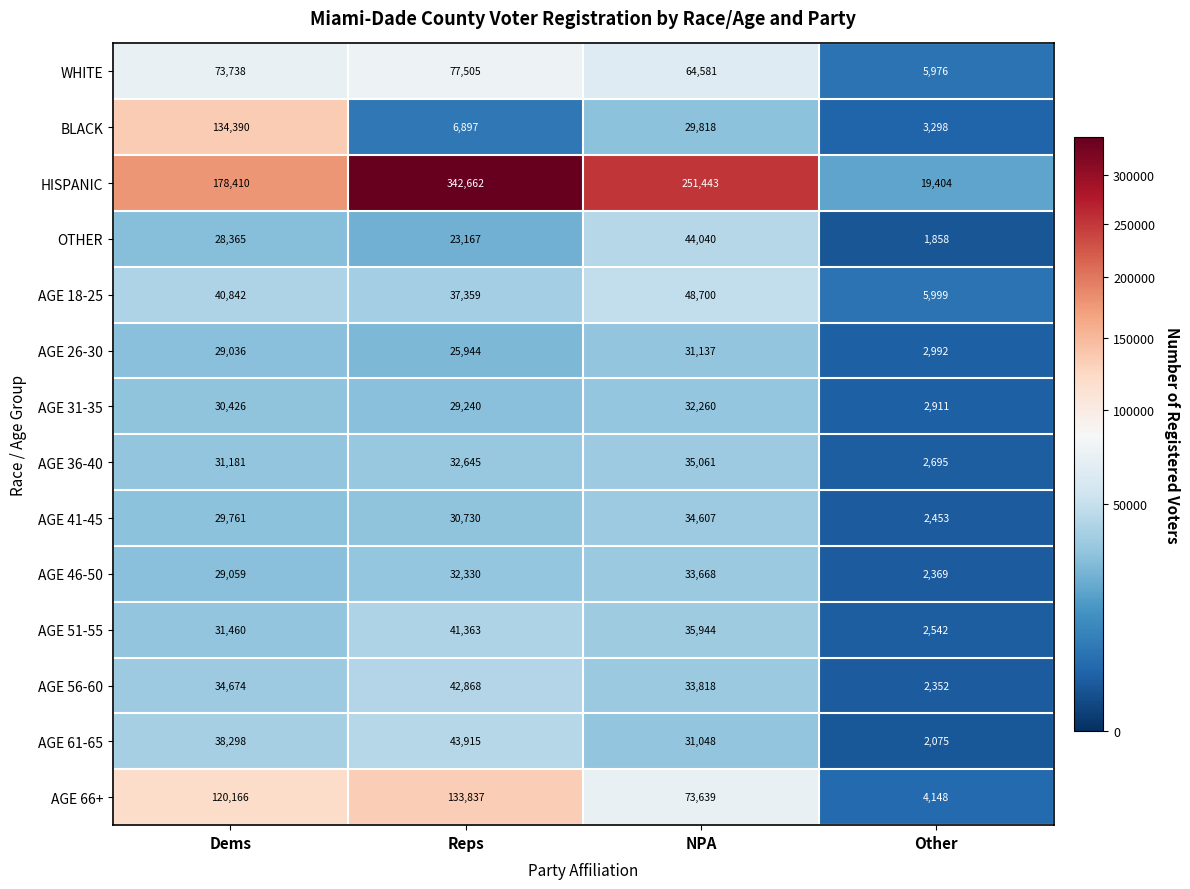

What is the highest value of the AGE 36-40 series?

35061